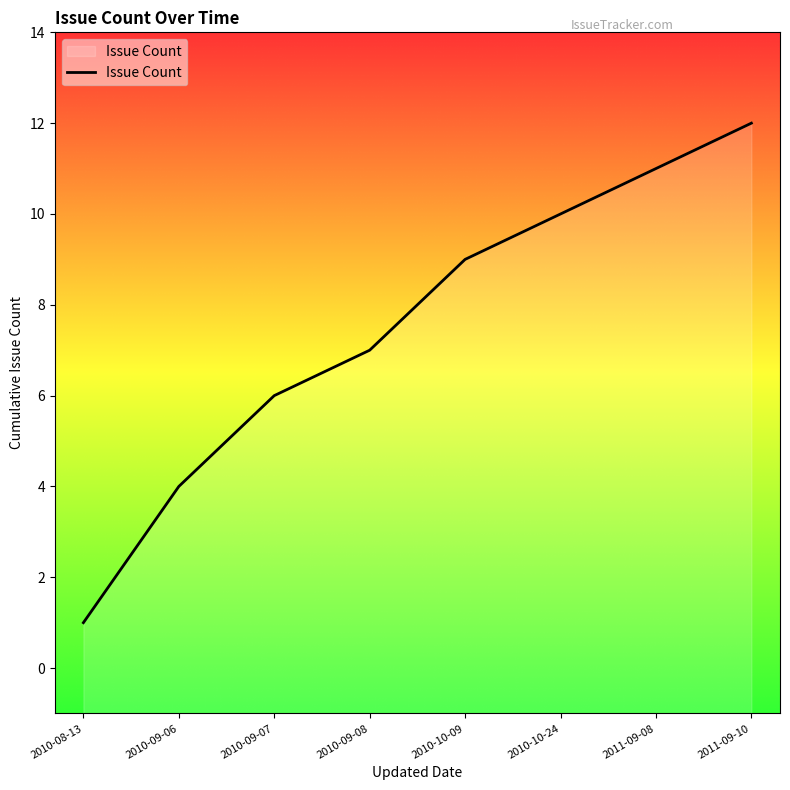

Reading left to right, extract all data points from this chart.

2010-08-13=1	2010-09-06=4	2010-09-07=6	2010-09-08=7	2010-10-09=9	2010-10-24=10	2011-09-08=11	2011-09-10=12